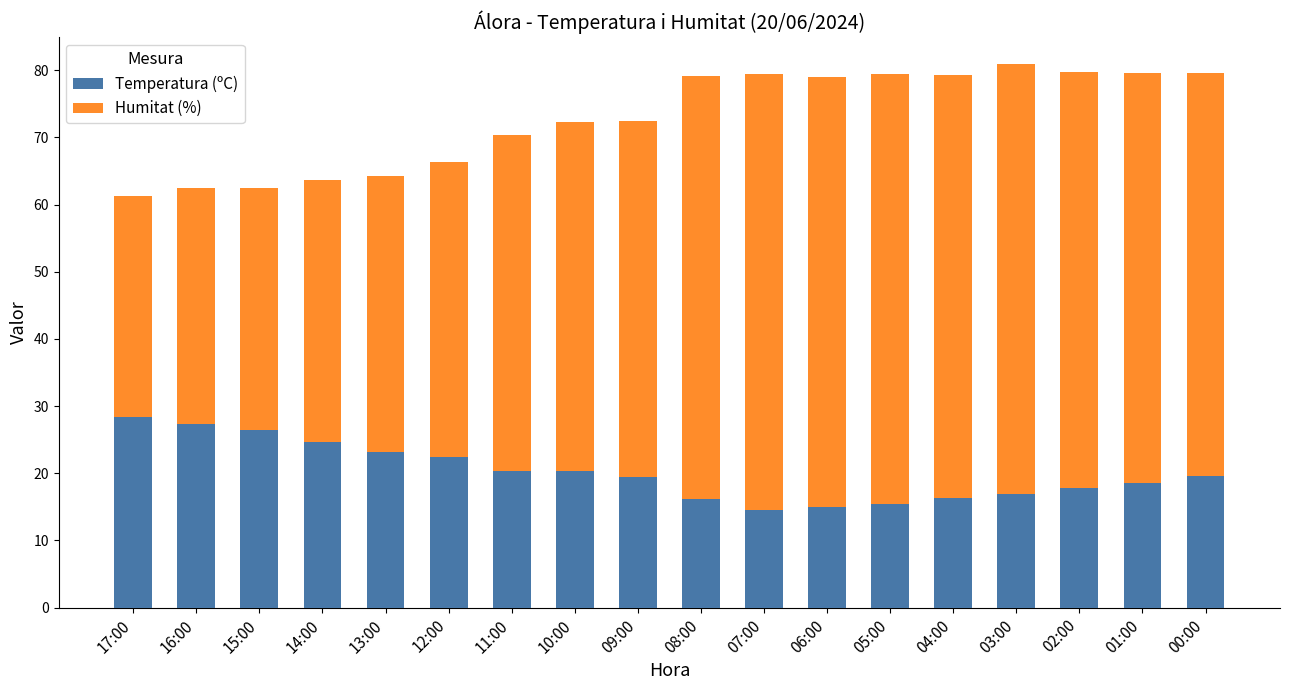

What is the total value across all series at 06:00?

79.0